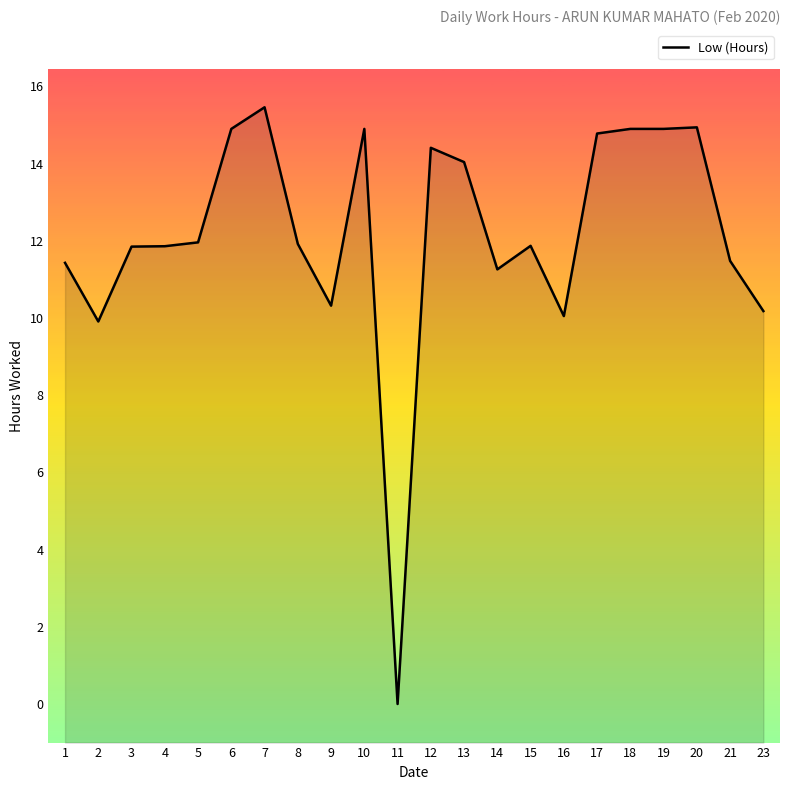

What is the difference between the values at 17 and 9?

4.5